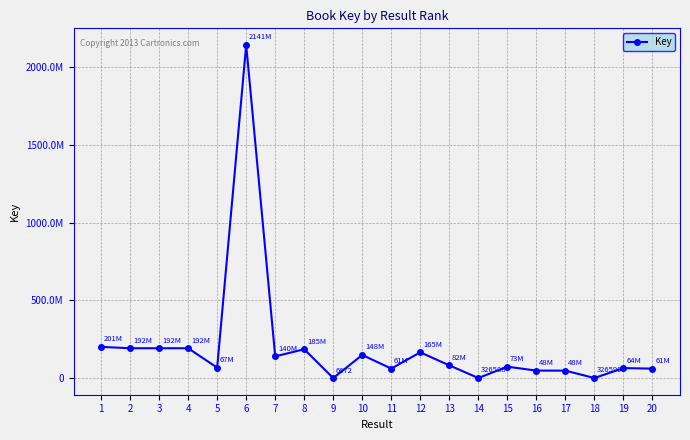

How many points are higher than both their immediate neighbors (excluding endpoints)?

7